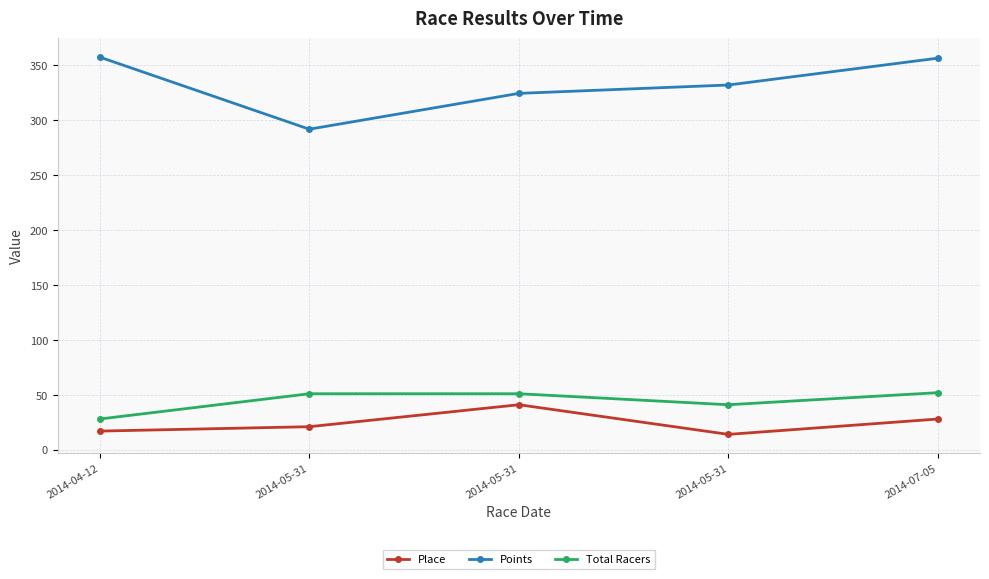

List the labels in order of Place value, smallest first.

2014-05-31, 2014-04-12, 2014-05-31, 2014-07-05, 2014-05-31